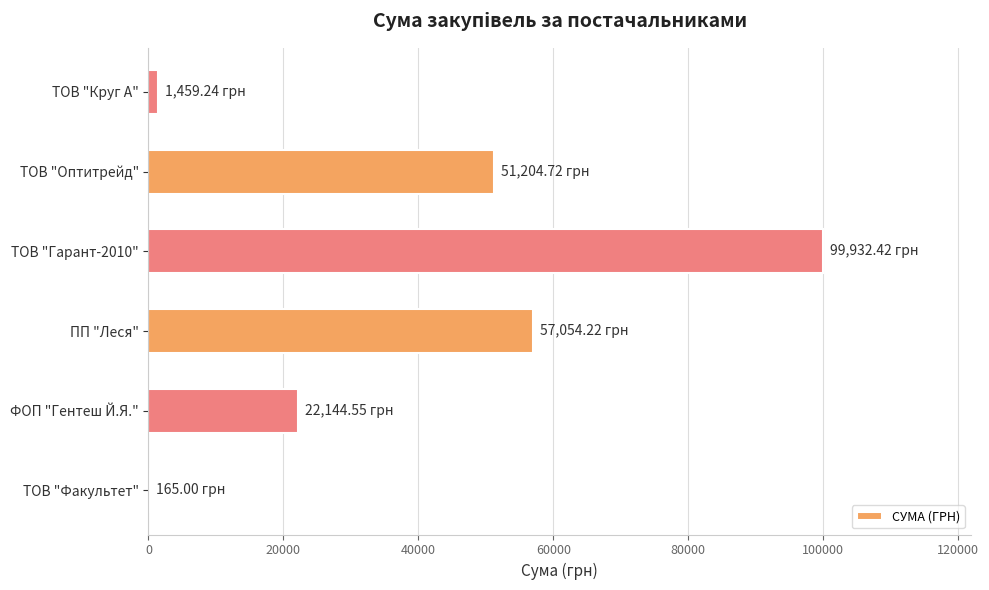

Does the chart contain stacked bars?

No